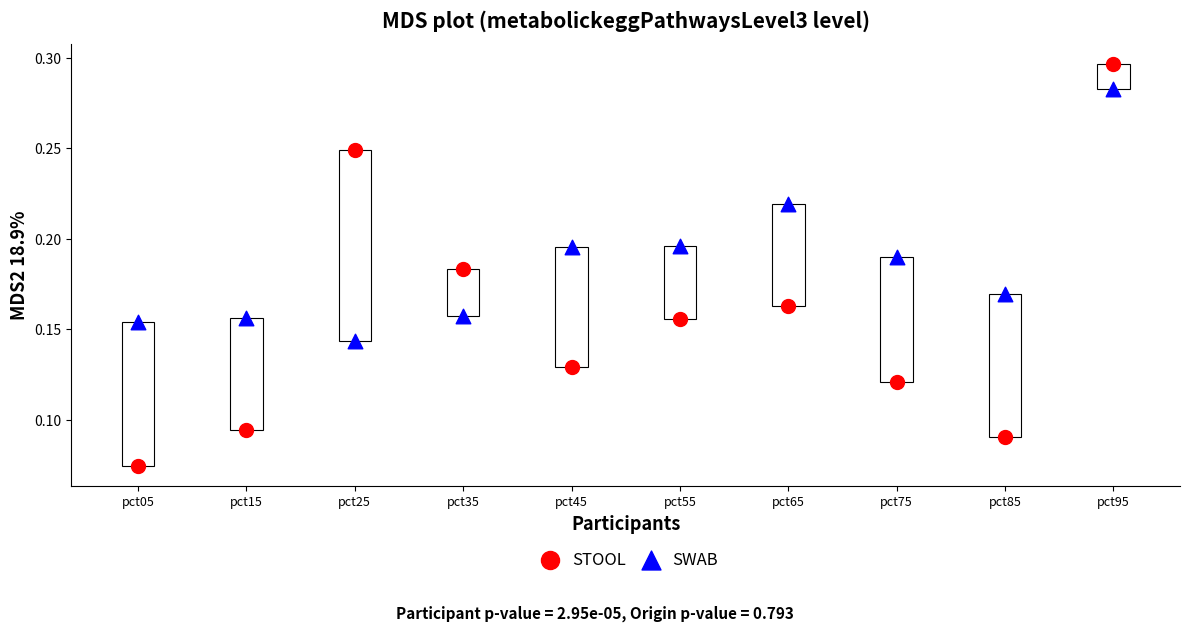

Which series has the widest spread of Y values?

STOOL